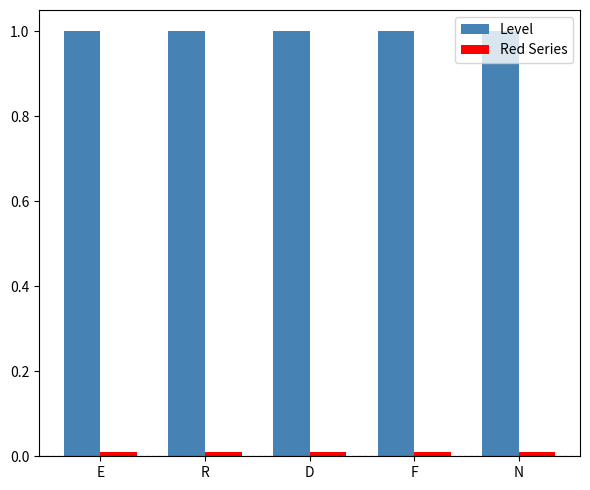

What is the sum of all Level values?

5.0